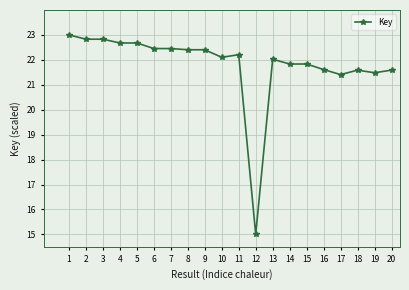

What is the average value?

21.8